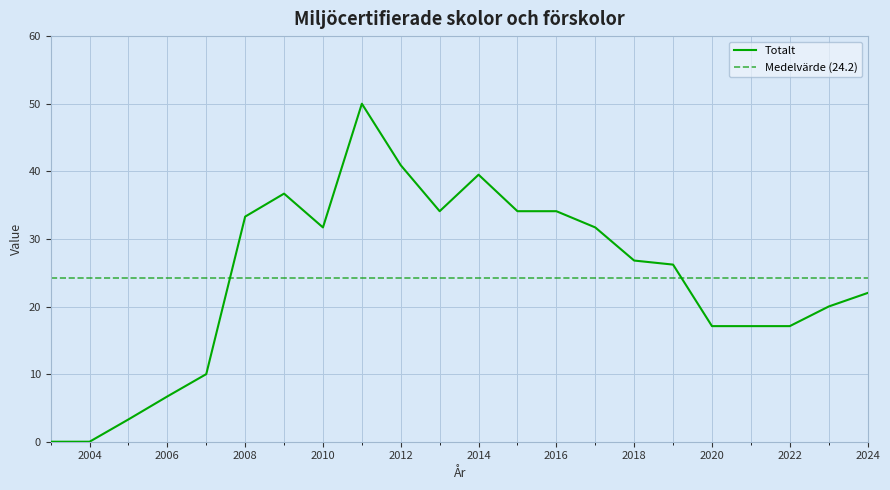

Which label corresponds to the smallest value in the chart?

2003